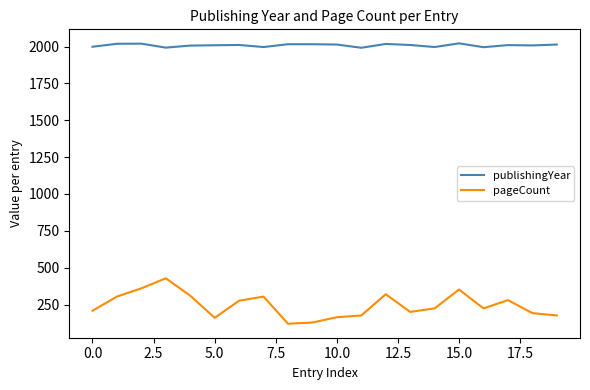

What is the minimum value for pageCount?

120